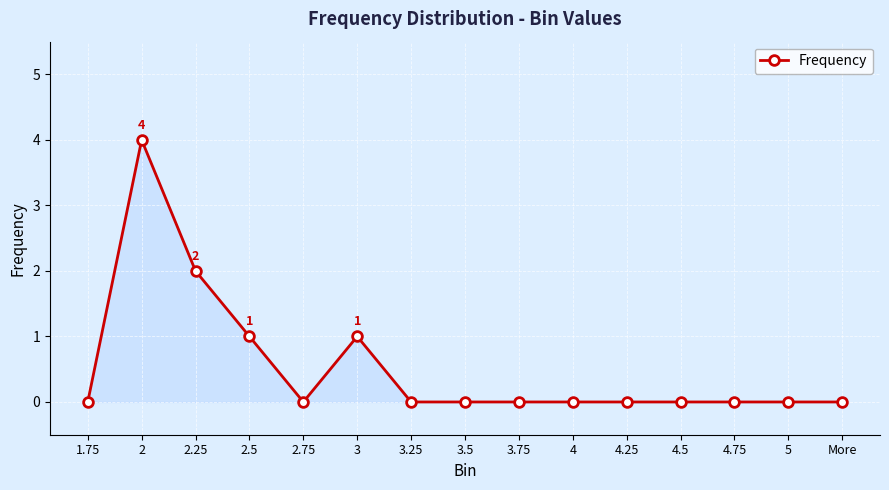

What is the maximum value shown in the chart?

4